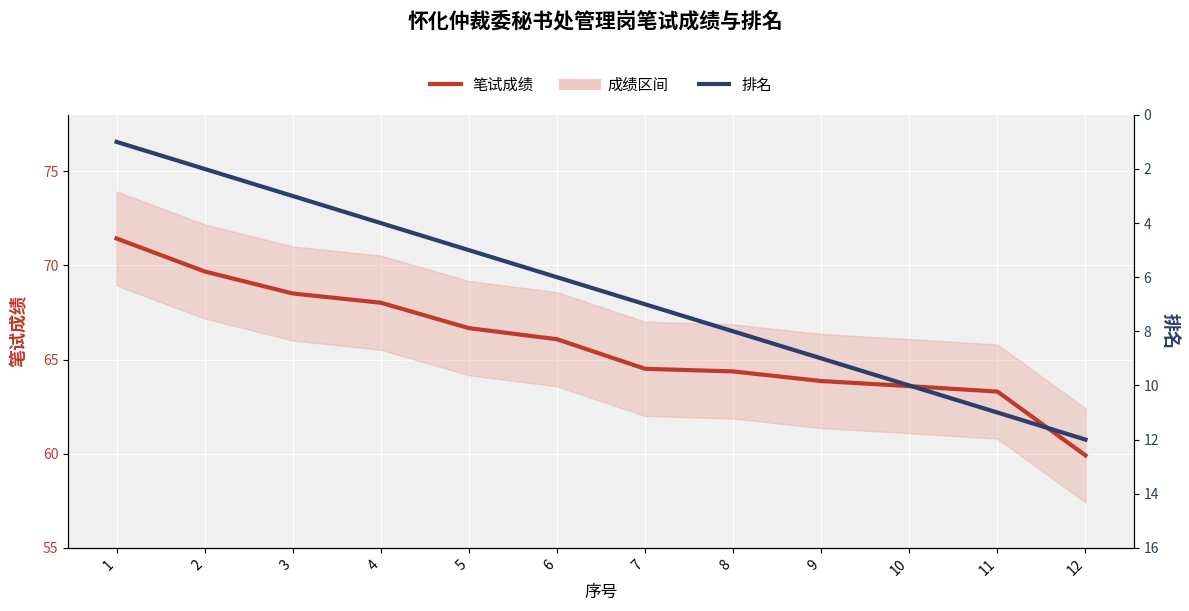

True or false: 笔试成绩 has more than 1 points higher than both neighbors.

False